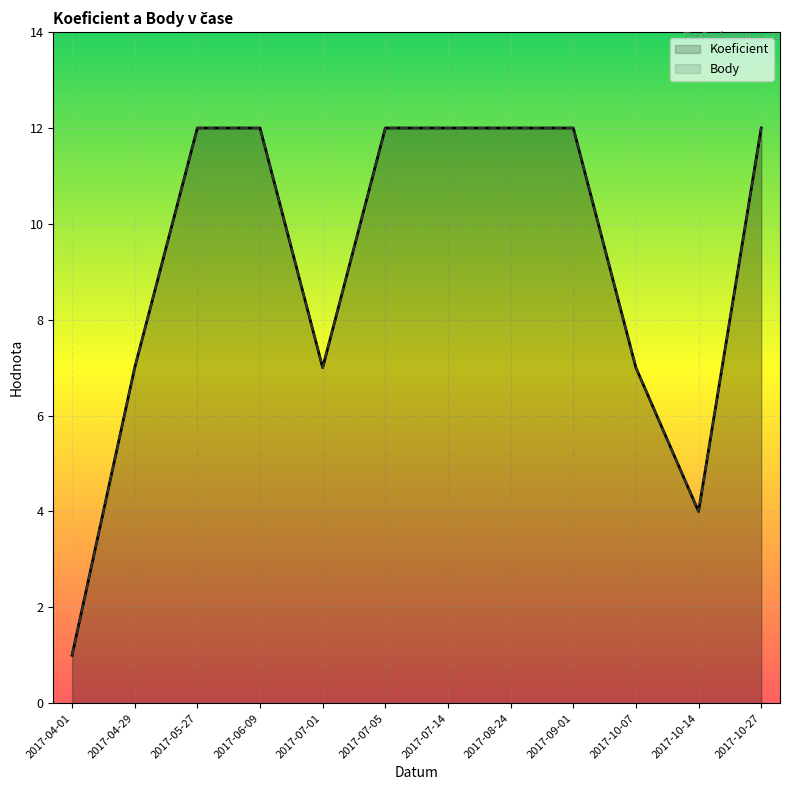

The value of Koeficient at 2017-10-14 is 4. True or false?

True